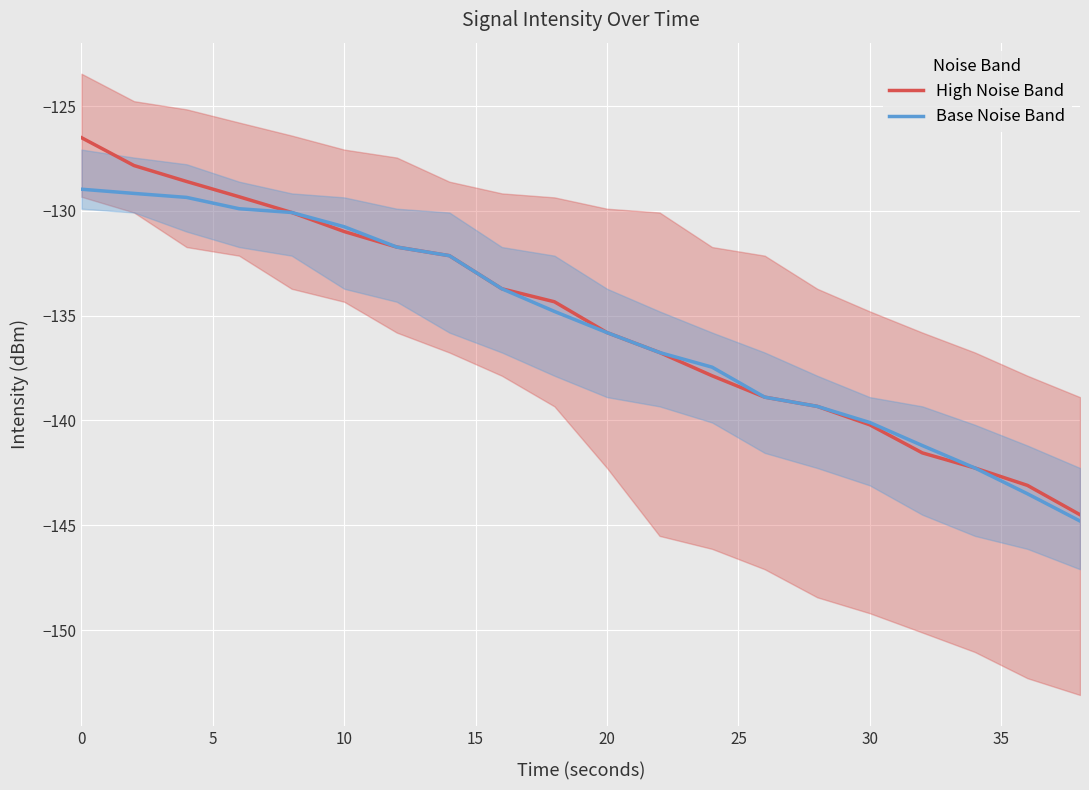

Reading left to right, what are all the values shown in this chart?

High Noise Band: -126.5	-127.8	-128.6	-129.3	-130.1	-131.0	-131.7	-132.1	-133.7	-134.3	-135.8	-136.8	-137.9	-138.9	-139.3	-140.2	-141.6	-142.3	-143.1	-144.5
Base Noise Band: -129.0	-129.2	-129.4	-129.9	-130.1	-130.8	-131.7	-132.1	-133.7	-134.8	-135.8	-136.8	-137.5	-138.9	-139.3	-140.1	-141.2	-142.3	-143.5	-144.8